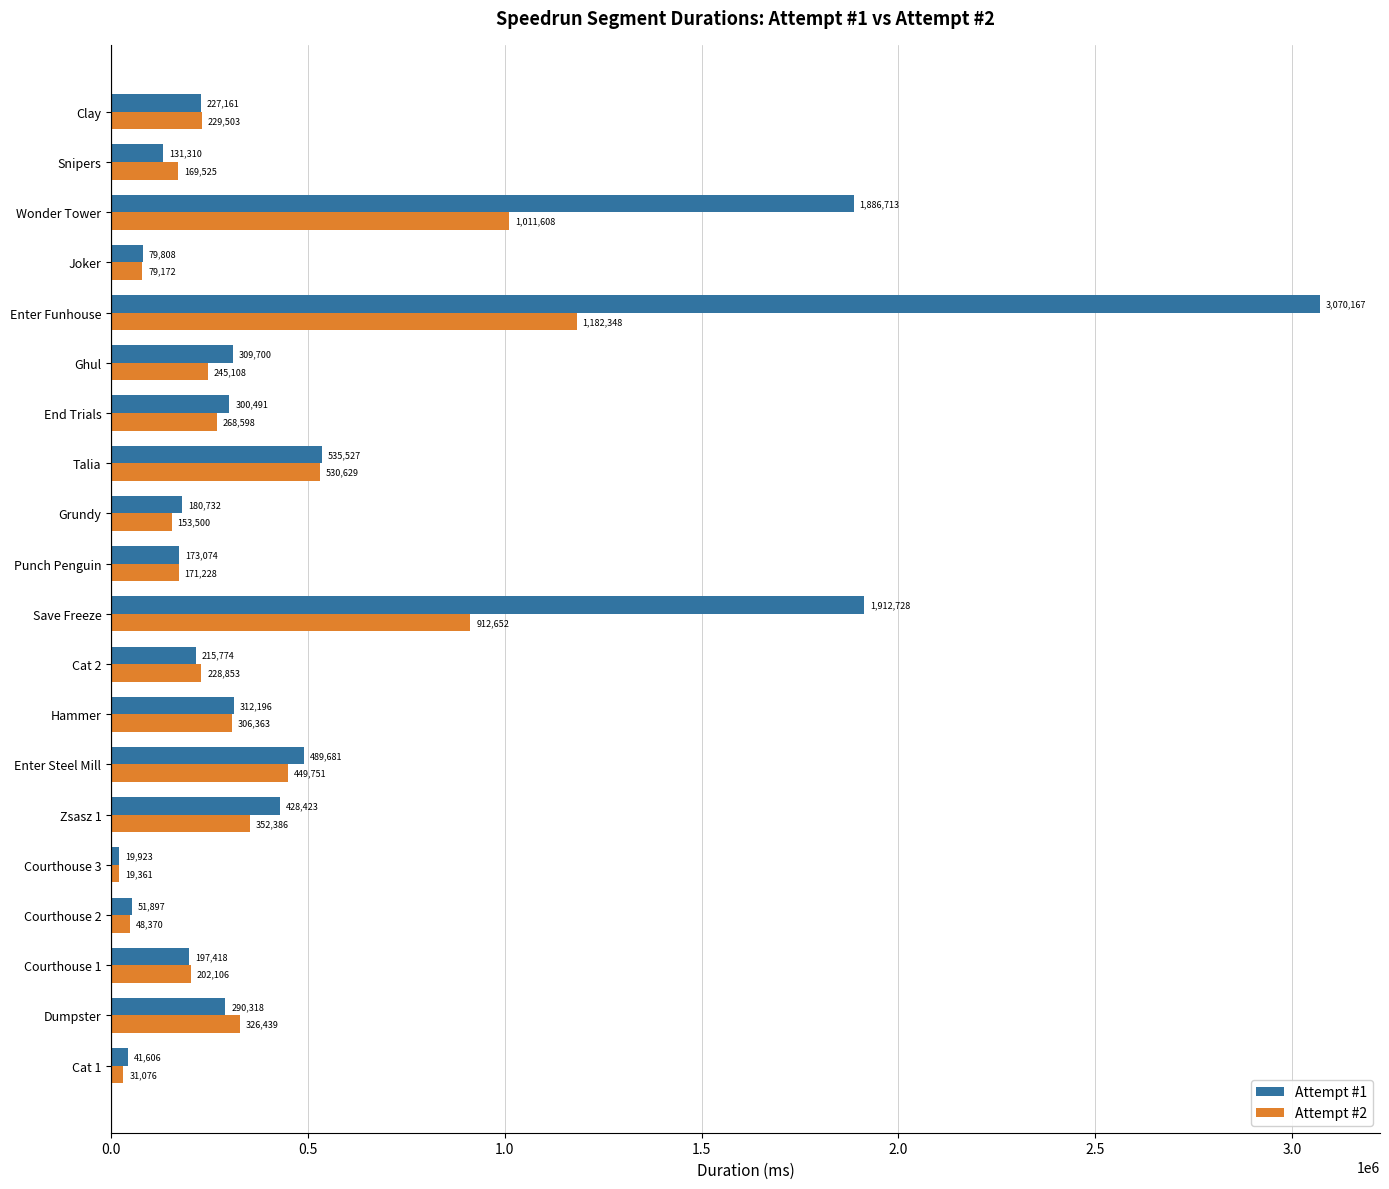

Which category has the highest value across all series?

Enter Funhouse